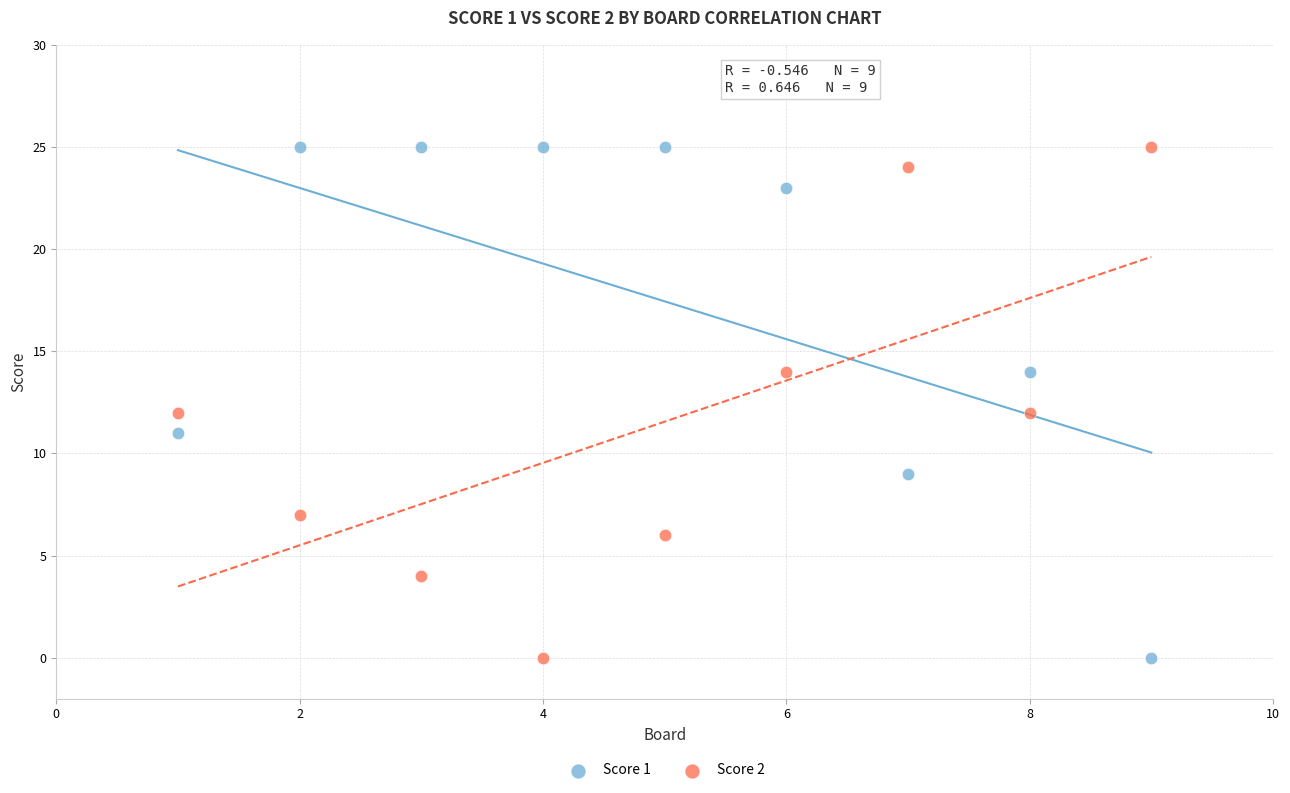

What are all the series names shown in the legend?

Score 1, Score 2